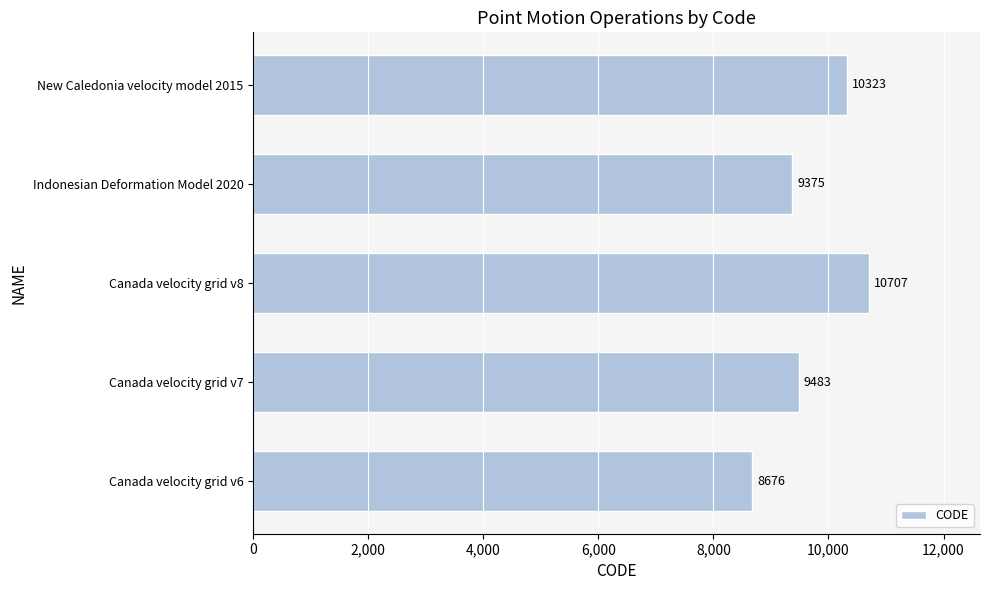

What is the maximum value shown in the chart?

10707